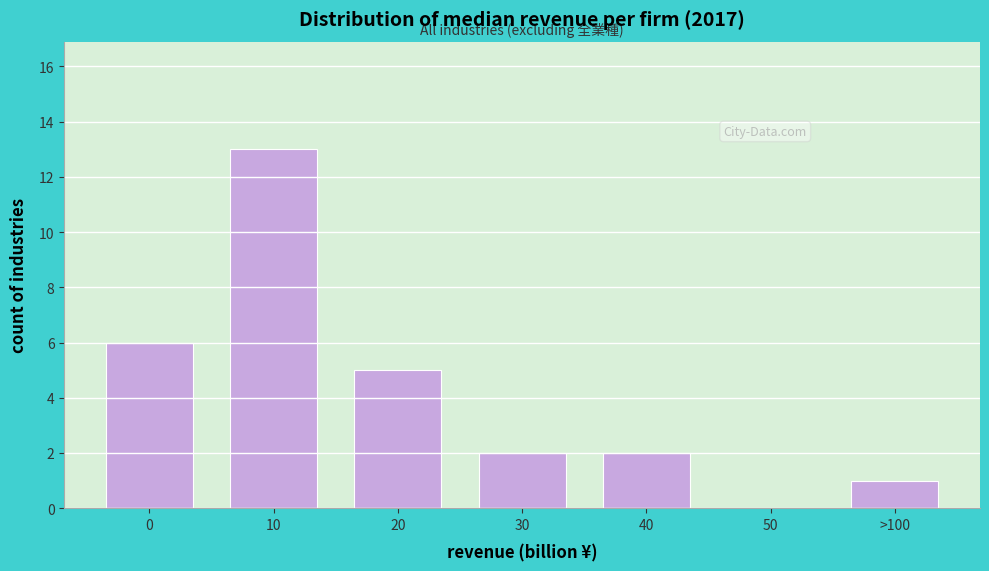

Reading left to right, list all the values displayed in this chart.

0=6	10=13	20=5	30=2	40=2	50=0	>100=1